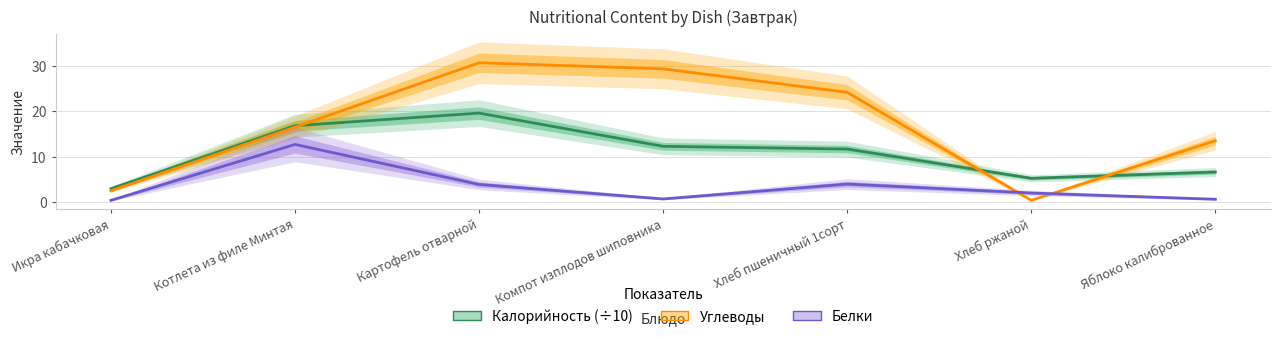

Where is Белки nearest to the value 6?

Хлеб пшеничный 1сорт